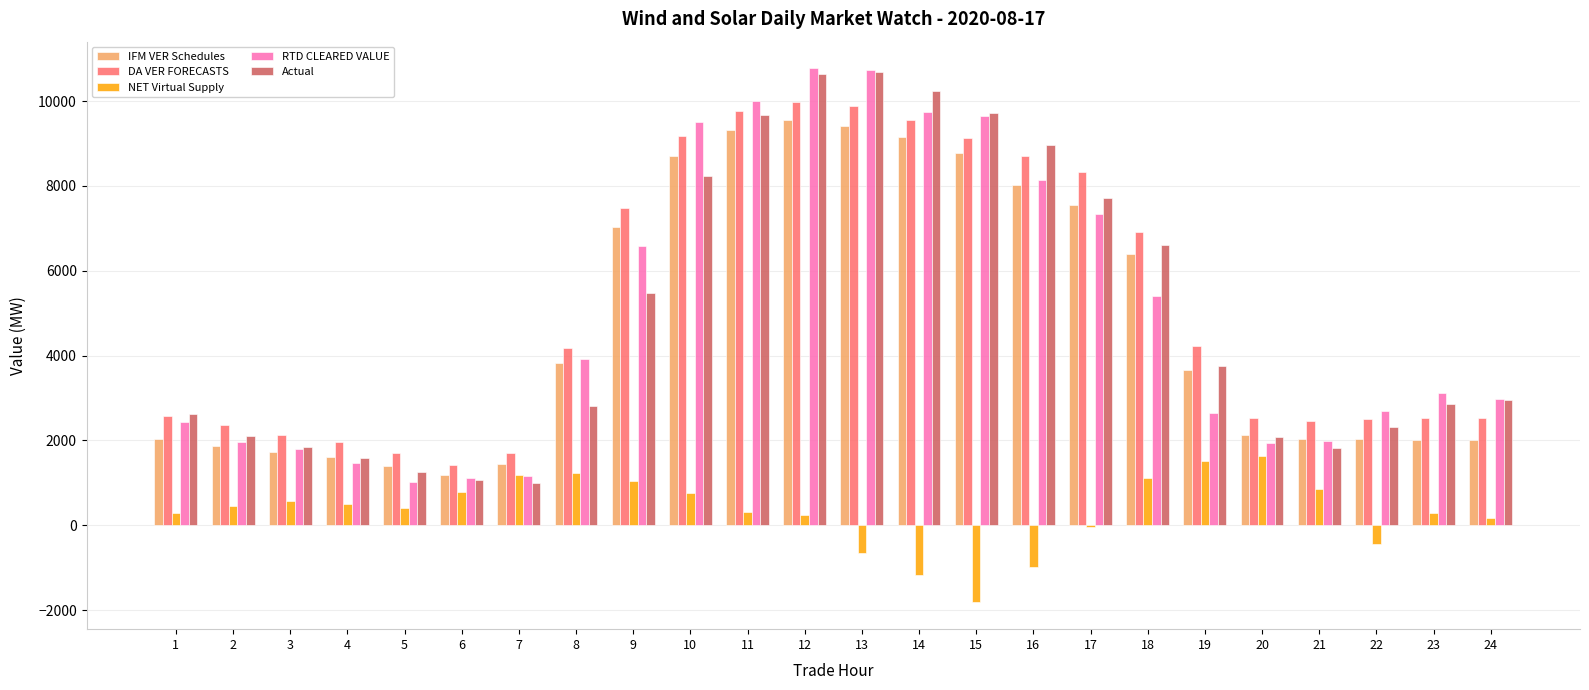

What is the total value across all series at 2?

8763.3